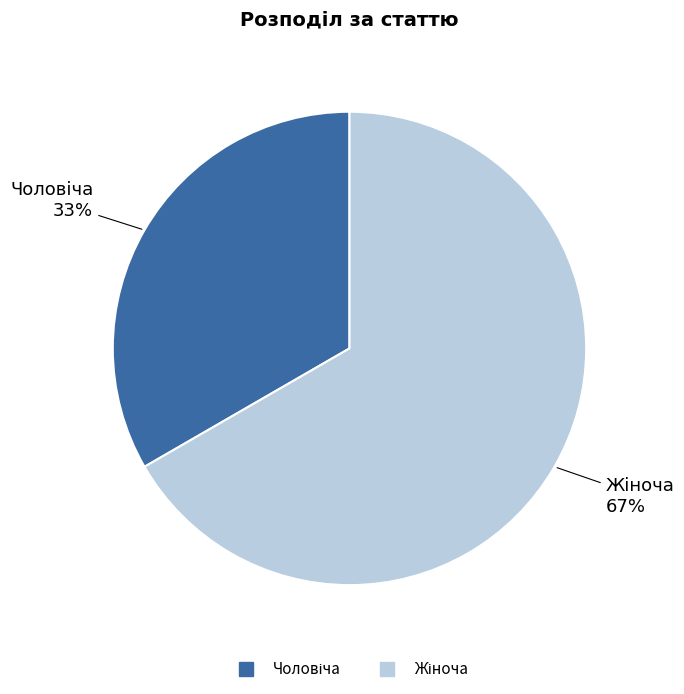

Is there a majority slice in this chart?

Yes